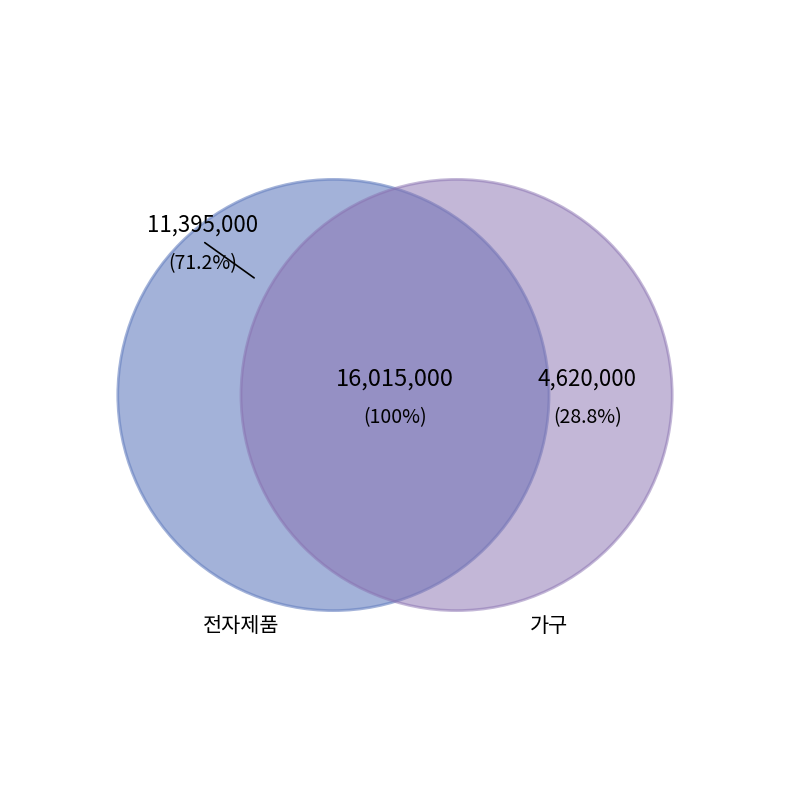

What is the smallest slice in the pie chart?

가구